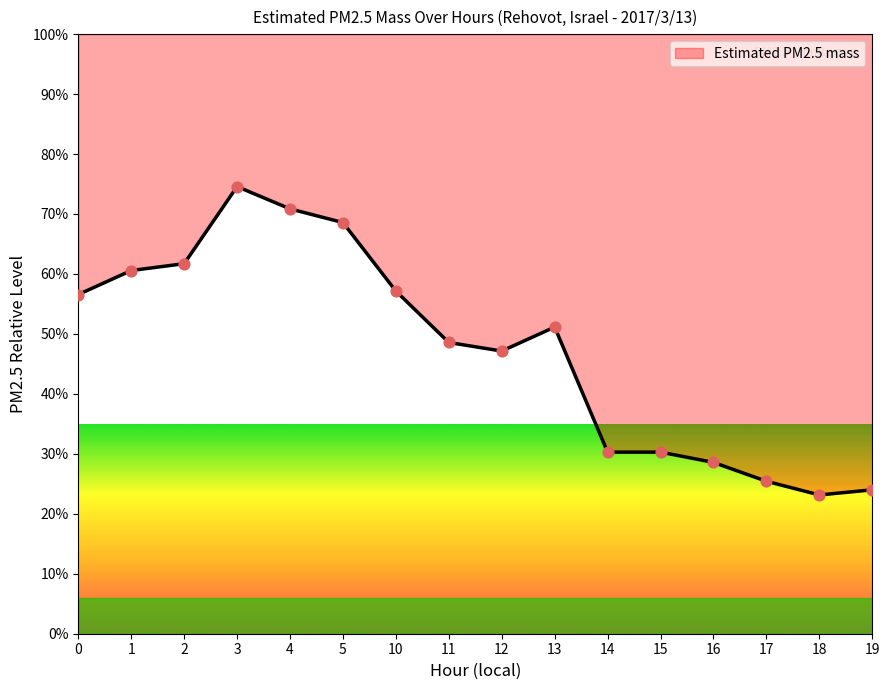

Approximately how many times larger is the value at 4 compared to 16?

2.5